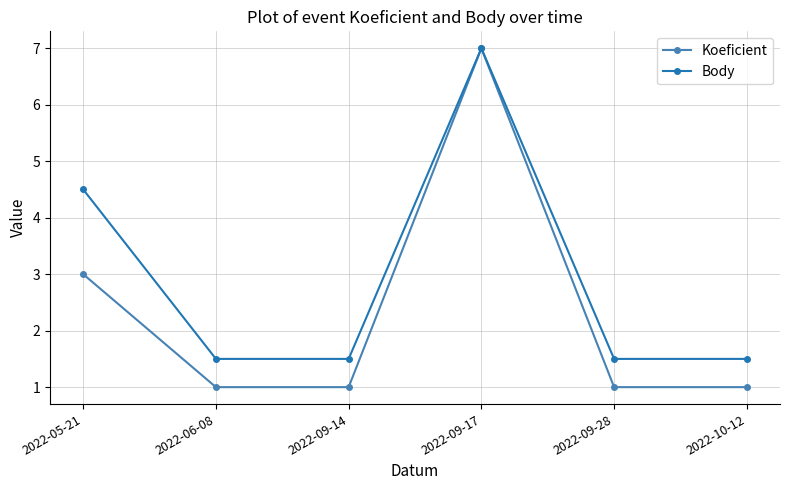

Is it true that Koeficient equals 10.5 at 2022-09-17?

False